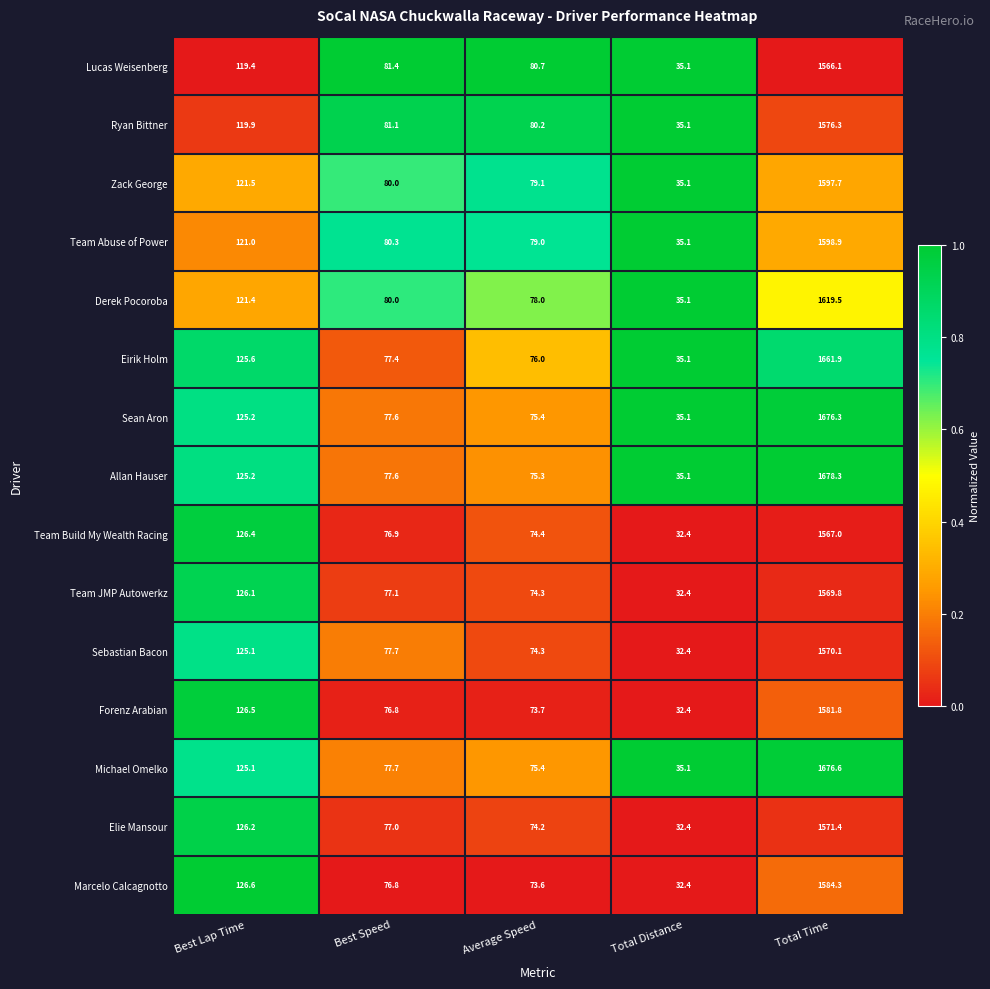

What is the difference between the second highest and second lowest values in the Elie Mansour series?

52.0